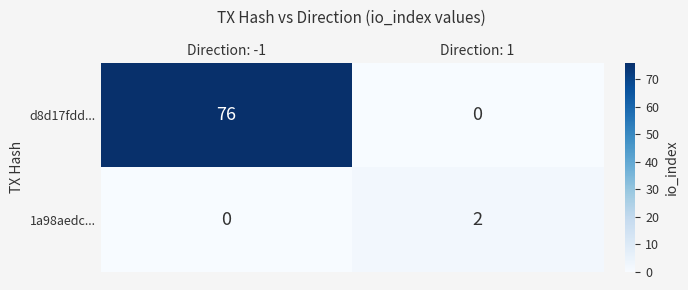

Reading left to right, extract all data points from this chart.

d8d17fdd...: Direction: -1=76	Direction: 1=0
1a98aedc...: Direction: -1=0	Direction: 1=2